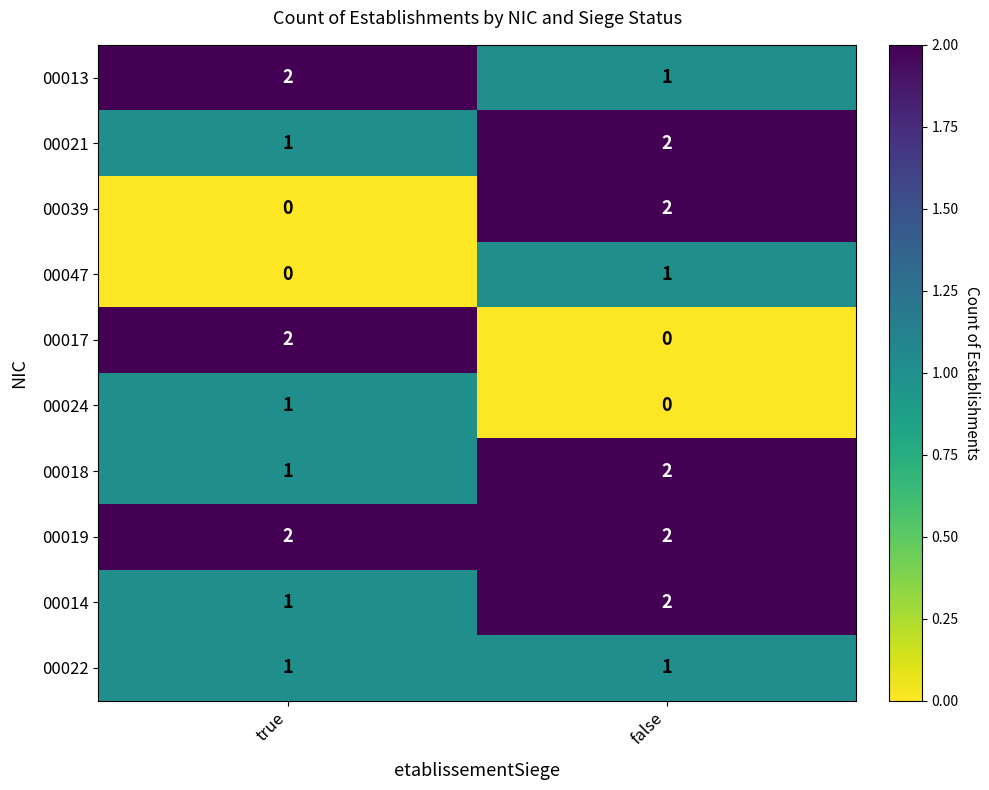

Reading left to right, list all the values displayed in this chart.

00013: true=2	false=1
00021: true=1	false=2
00039: true=0	false=2
00047: true=0	false=1
00017: true=2	false=0
00024: true=1	false=0
00018: true=1	false=2
00019: true=2	false=2
00014: true=1	false=2
00022: true=1	false=1